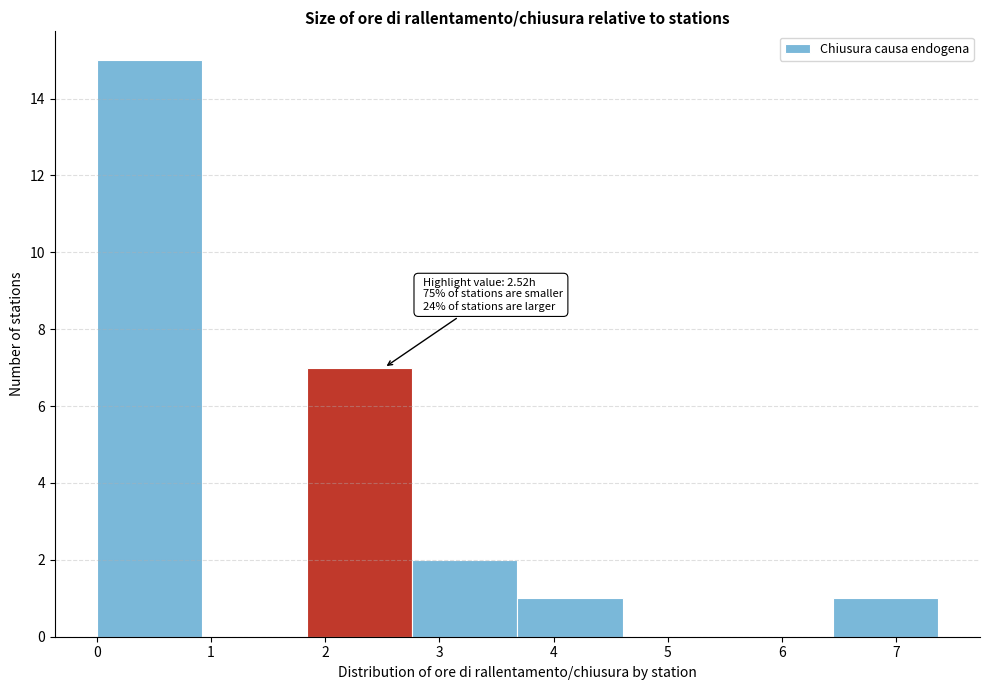

Over which range of the x-axis is the bar tallest?

0.0 to 0.9